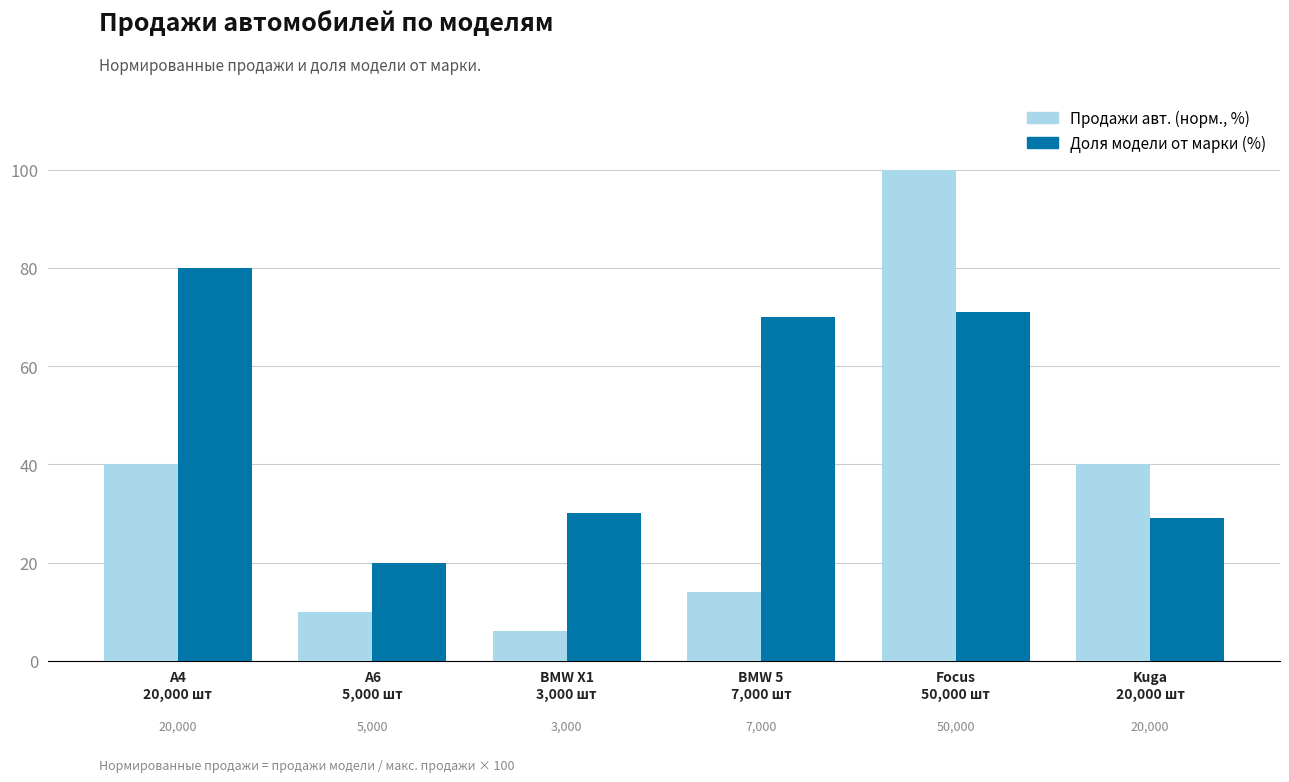

What is the value of the Продажи авт. (норм., %) bar at the 2nd from the left?

10.0